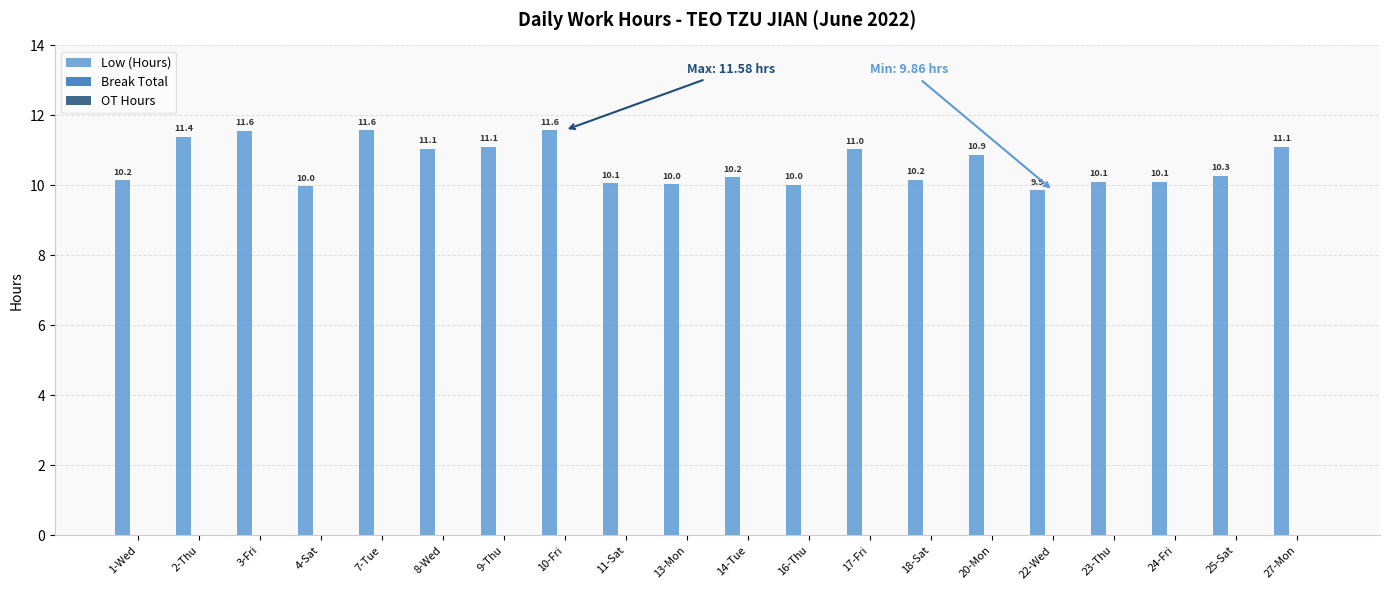

What is the ratio of the value at 25-Sat to the value at 9-Thu?

0.9